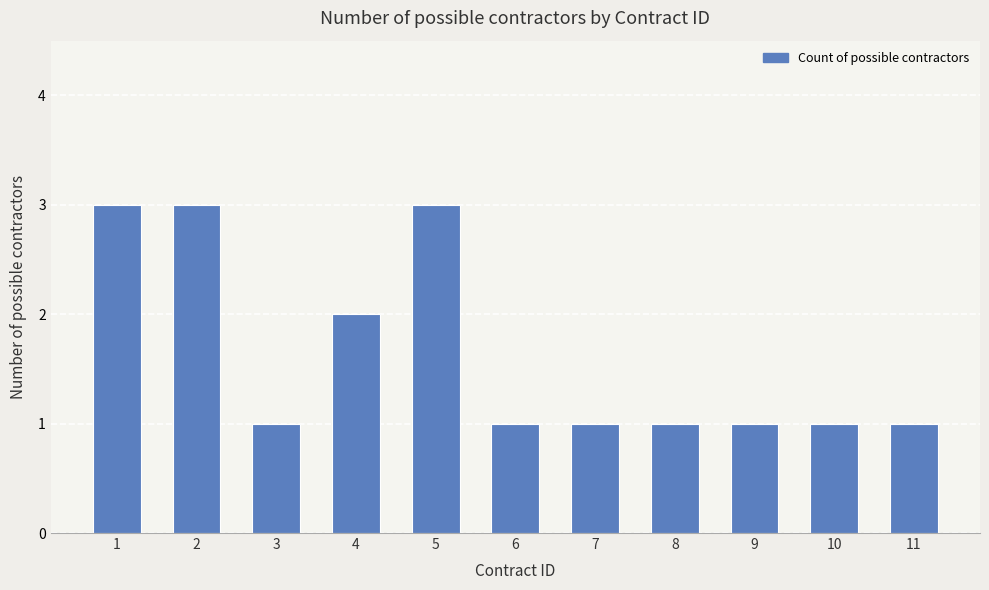

Between 11 and 1, which is larger?

1